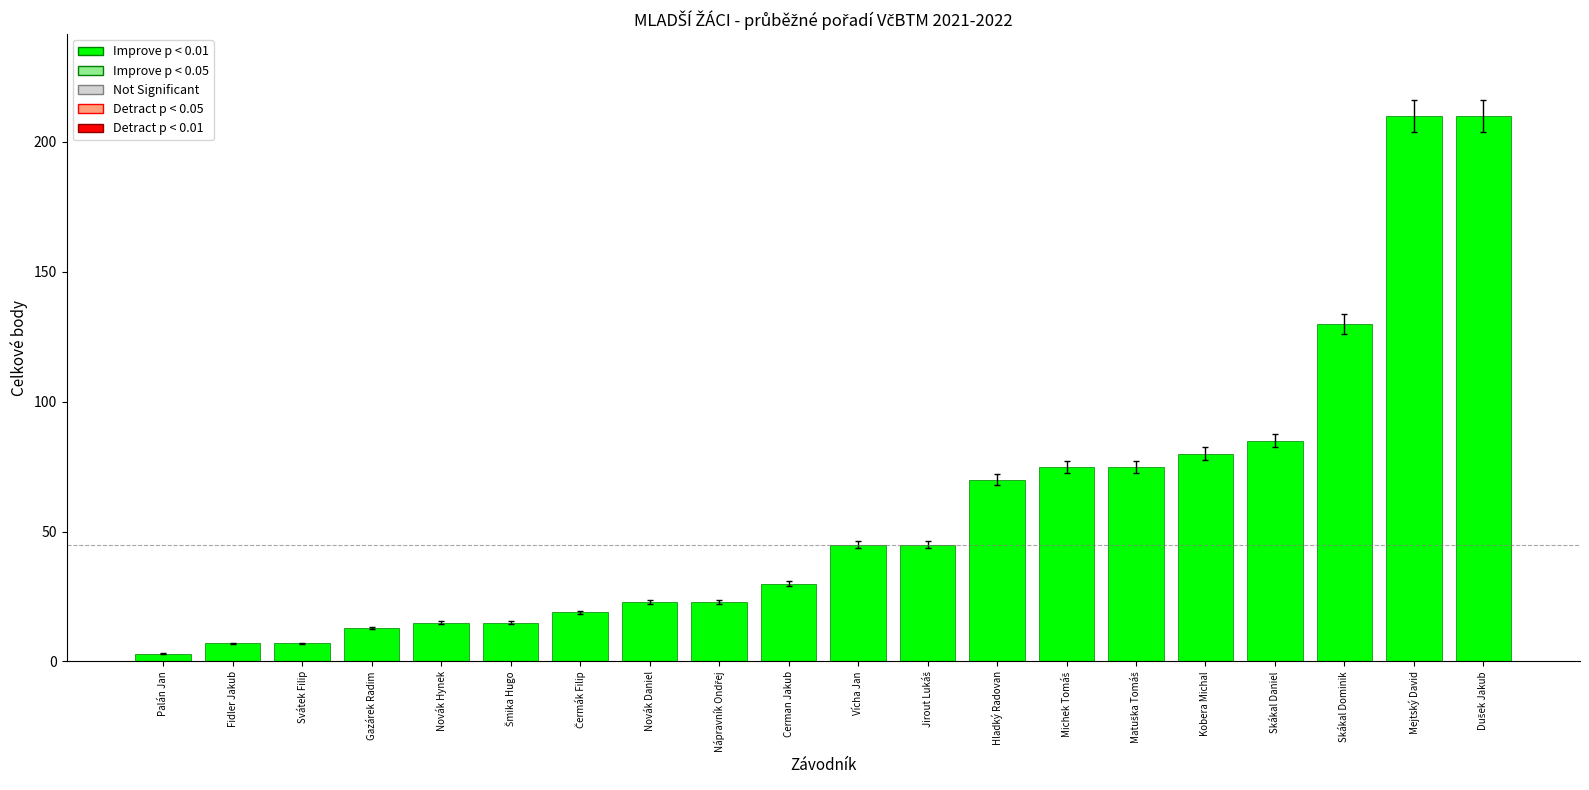

What is the difference between the second highest and second lowest values?

203